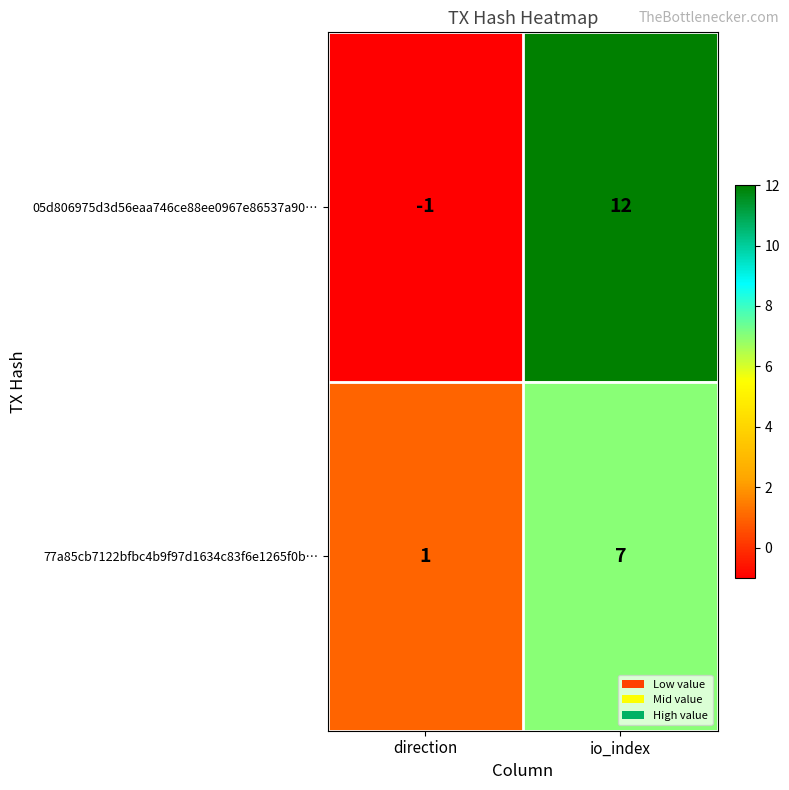

How many distinct data groups are displayed?

2